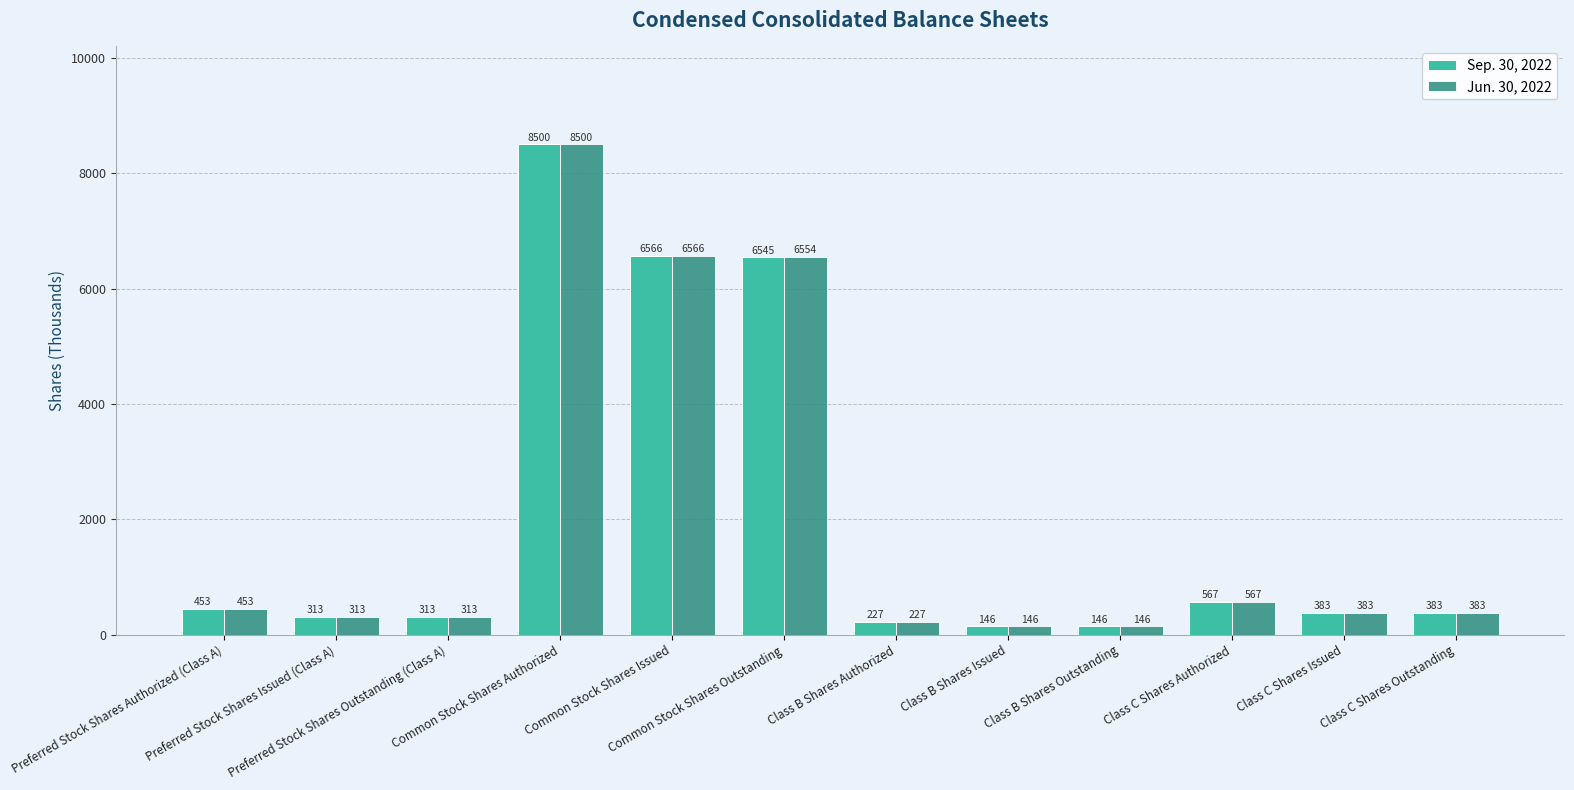

Which category has the highest value across all series?

Common Stock Shares Authorized